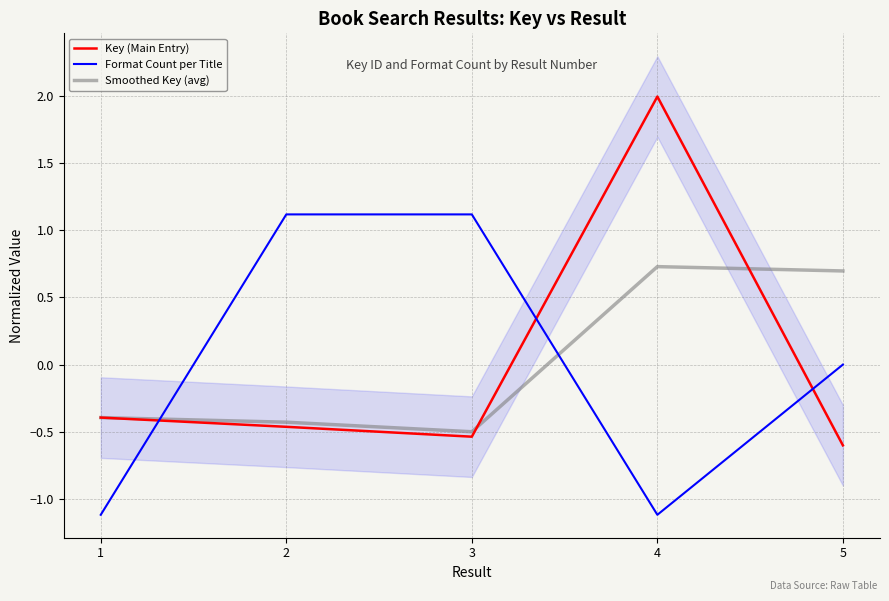

What is the sum of all Smoothed Key (avg) values?

0.1